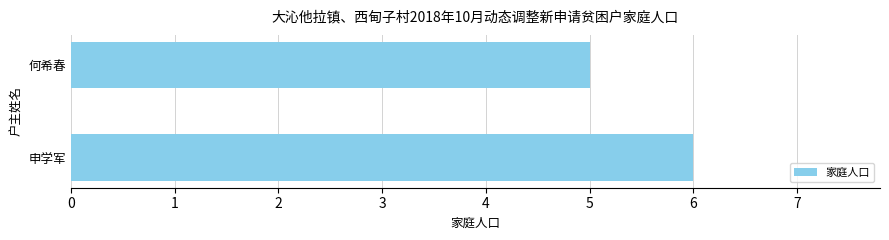

Reading top to bottom, what are all the values shown in this chart?

何希春=5	申学军=6